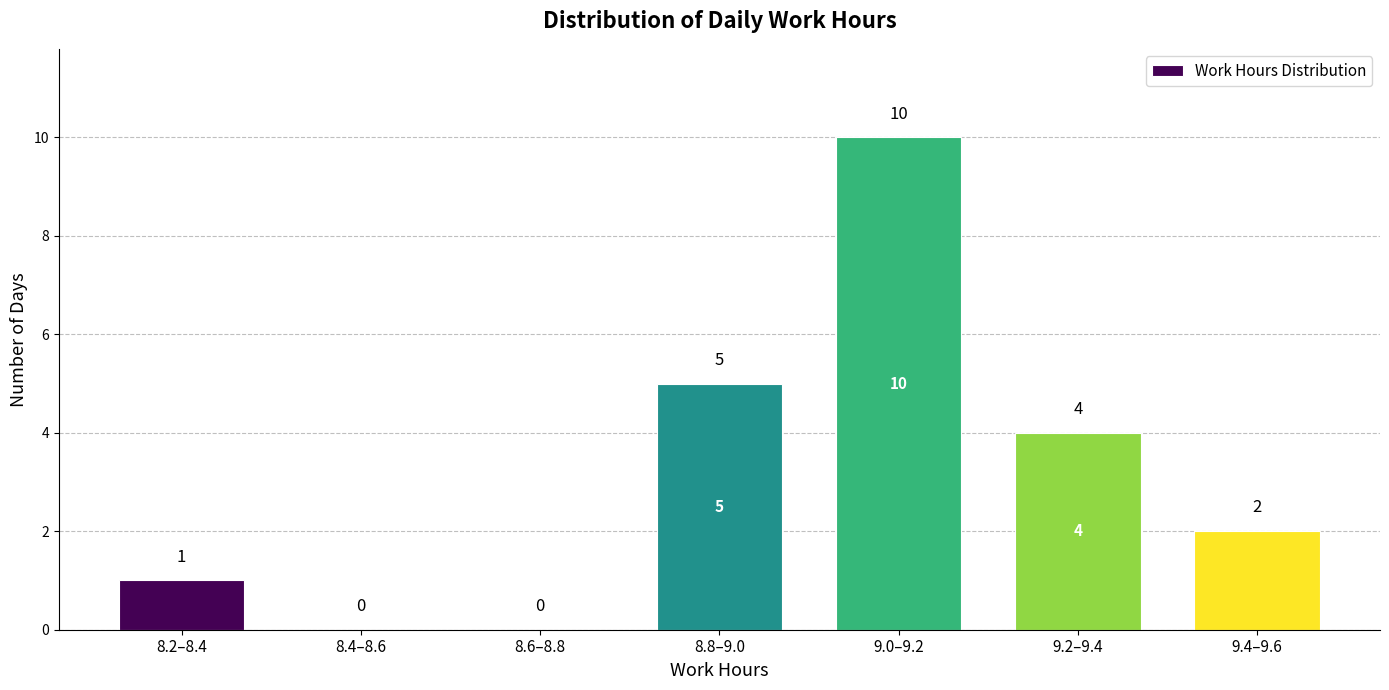

Reading left to right, extract all data points from this chart.

8.2–8.4=1	8.4–8.6=0	8.6–8.8=0	8.8–9.0=5	9.0–9.2=10	9.2–9.4=4	9.4–9.6=2